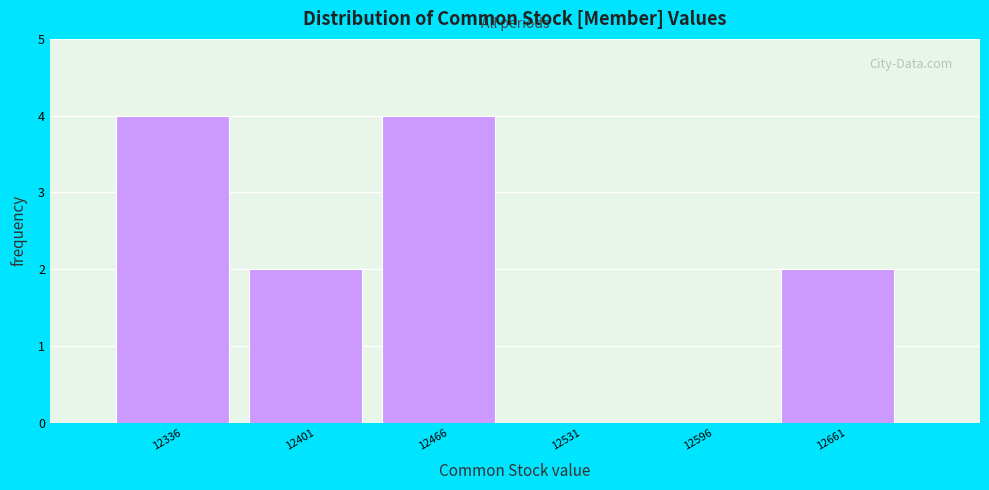

Reading left to right, what are all the values shown in this chart?

12336=4	12401=2	12466=4	12531=0	12596=0	12661=2